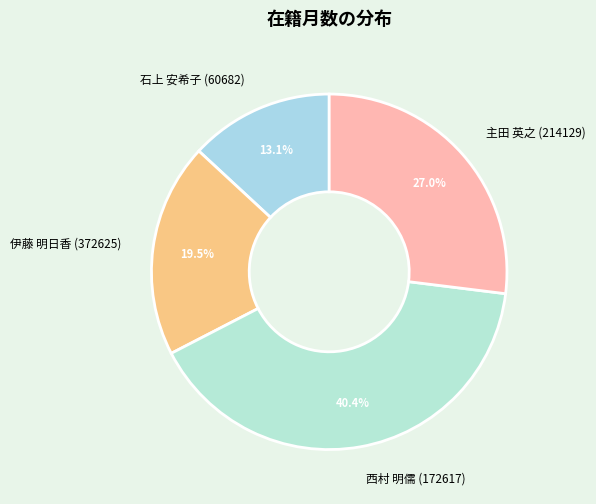

What is the ratio of the value at 西村 明儒 (172617) to the value at 主田 英之 (214129)?

1.5